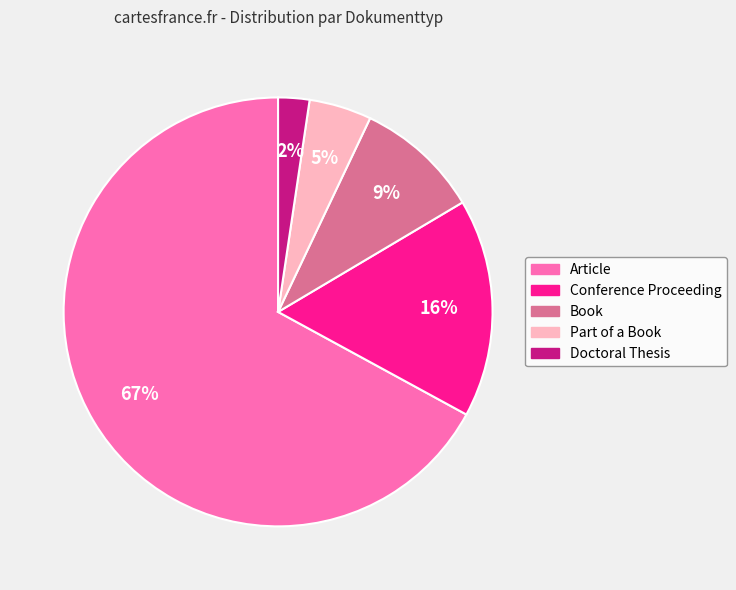

Which has a higher value, Book or Doctoral Thesis?

Book